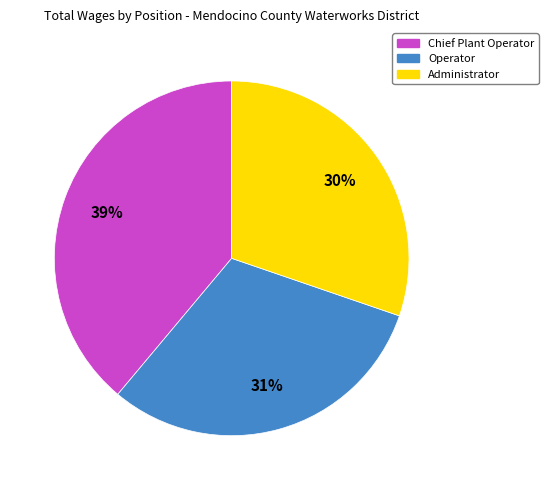

To the nearest percent, what is the difference between the Administrator and Chief Plant Operator slice percentages?

9%